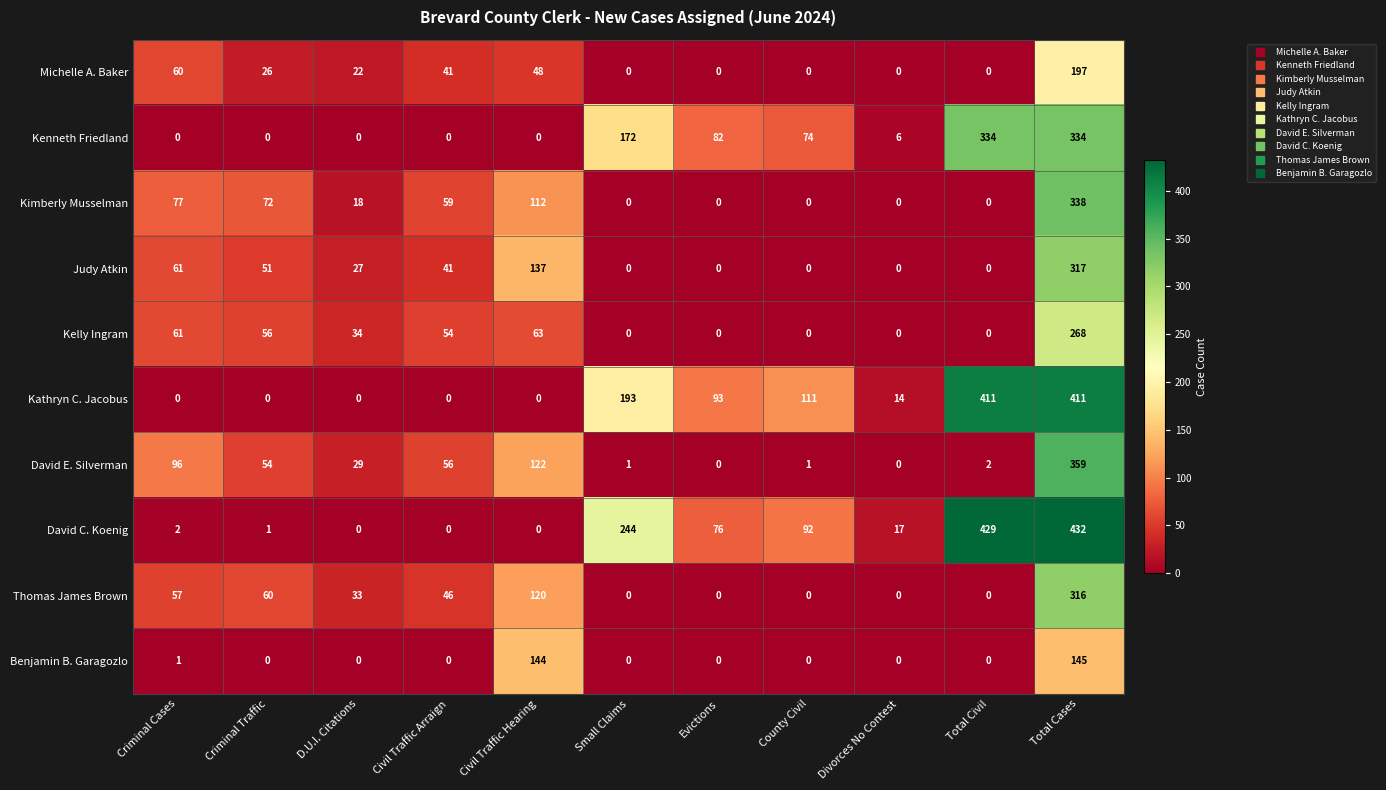

Which label corresponds to the largest value in the chart?

Total Cases